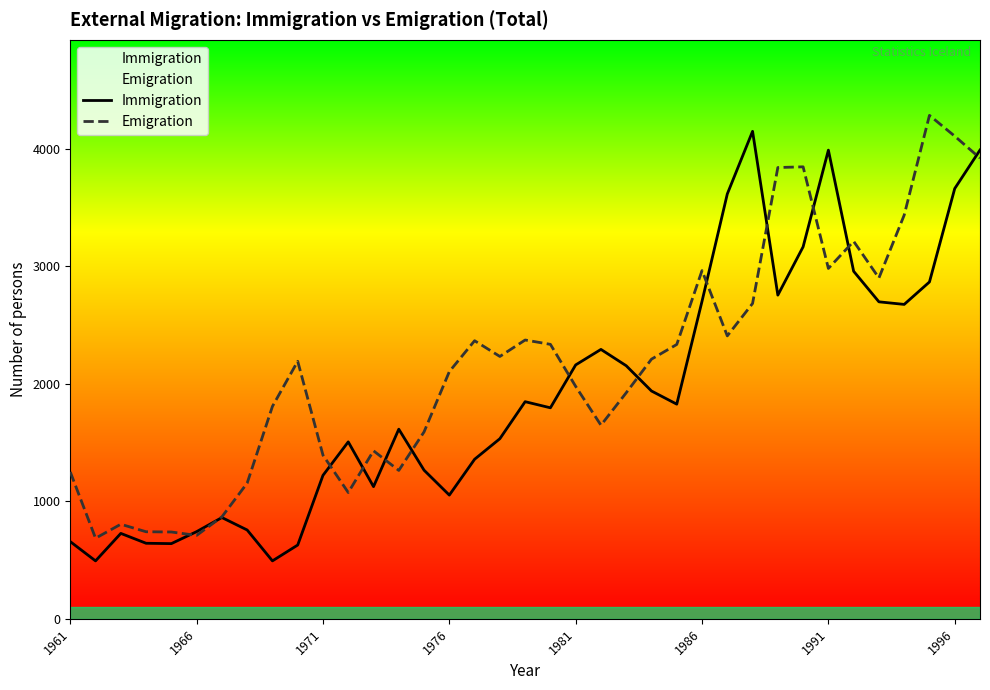

At how many categories does at least one series exceed 1265?

29